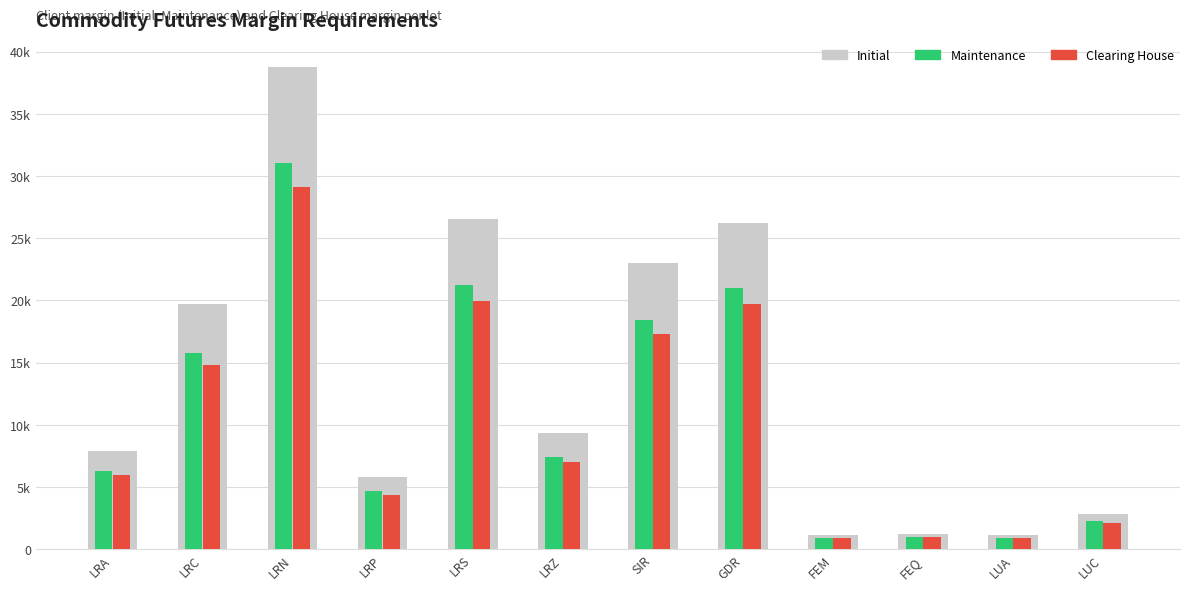

Are the bars grouped side by side (vs. stacked)?

Yes